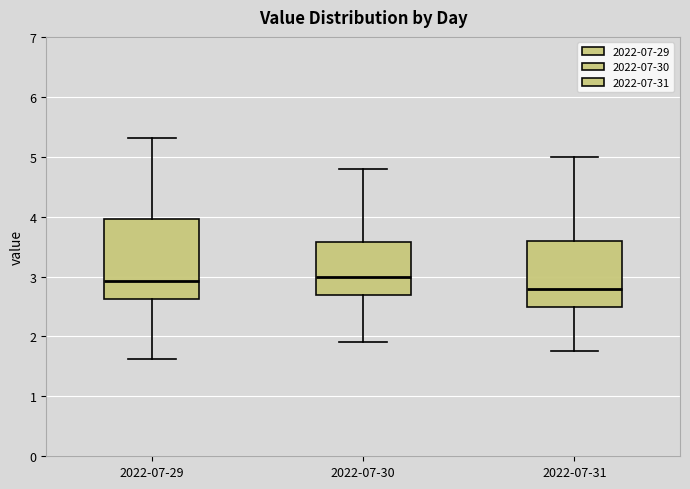

Which box is the tallest, from its lower edge to its upper edge?

2022-07-29